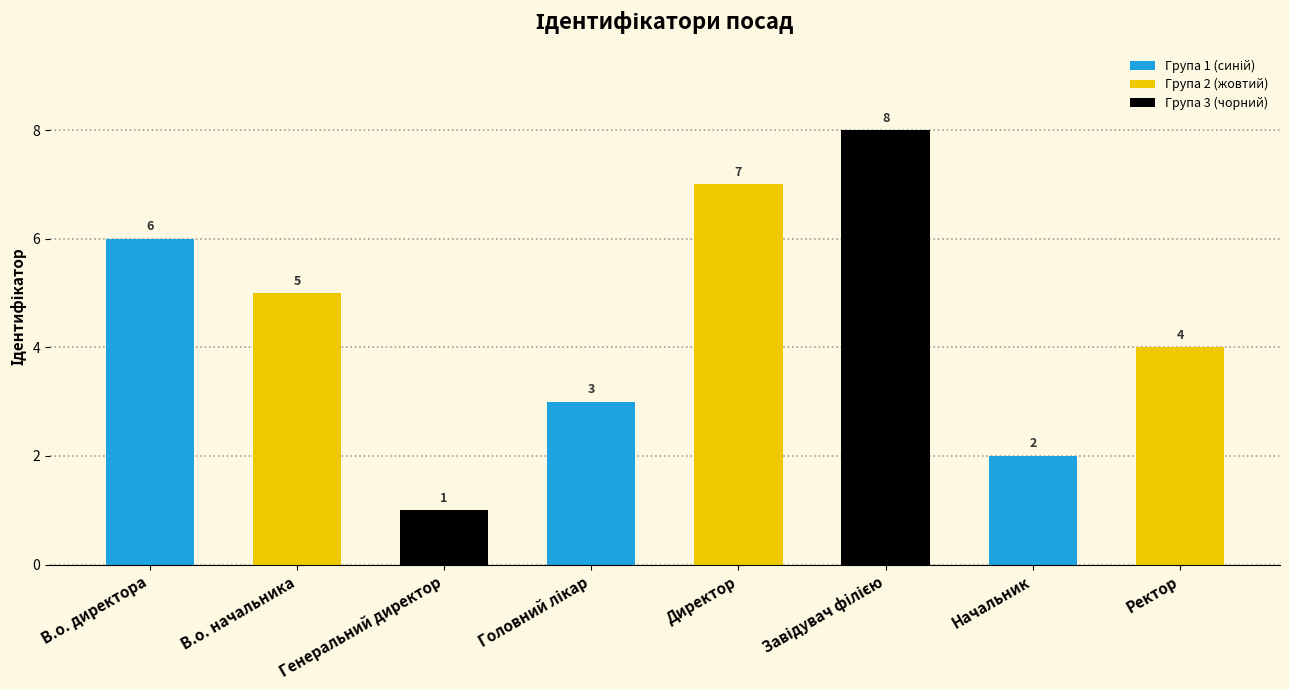

What is the difference between the maximum and minimum values?

7